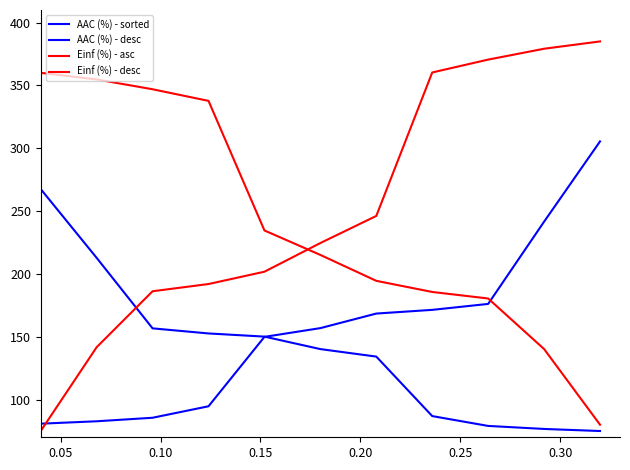

What is the highest value of the AAC (%) - sorted series?

305.4